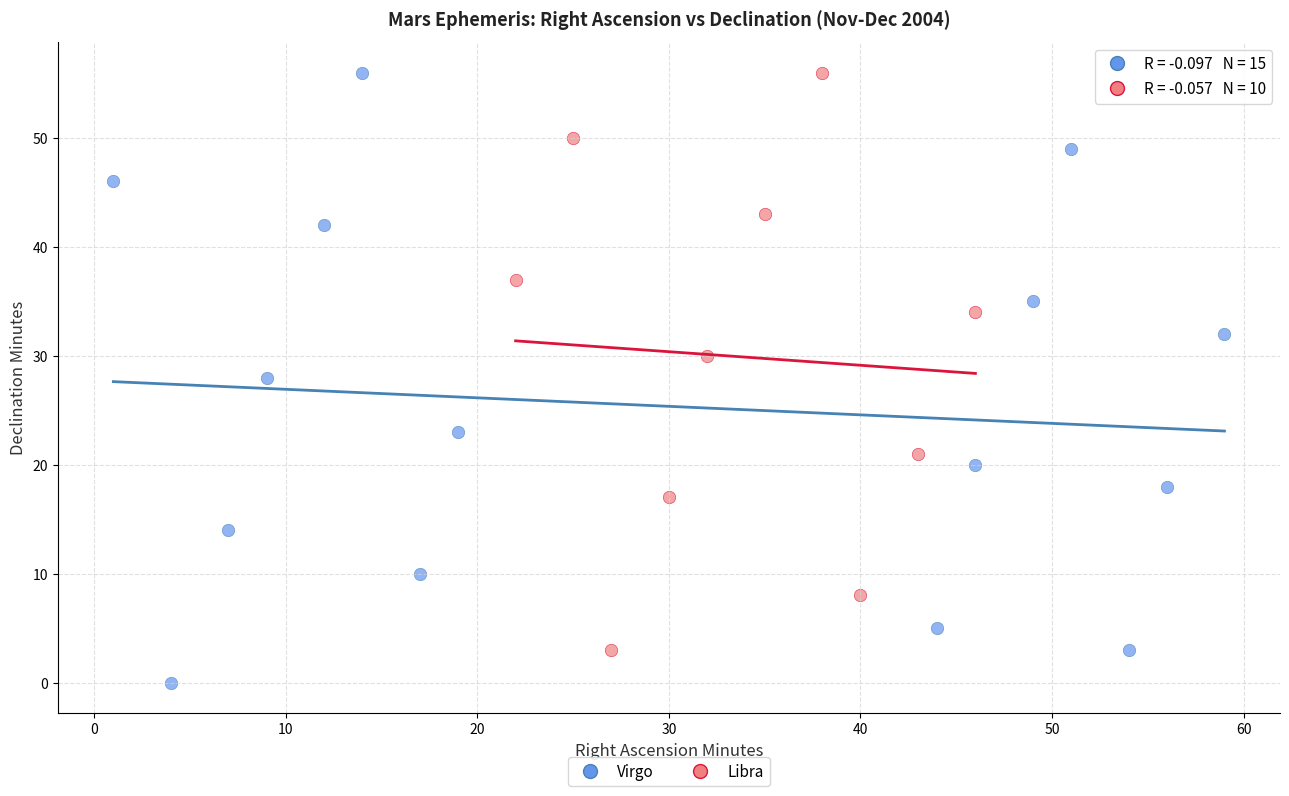

Which series has the widest spread of Y values?

Virgo